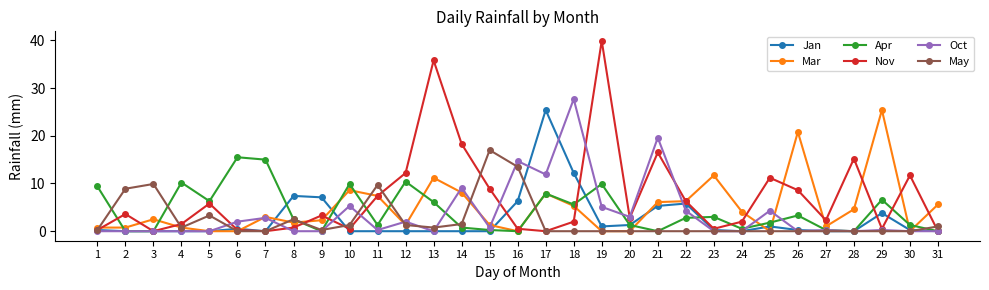

What is the difference between the highest and lowest values at 19?

39.9